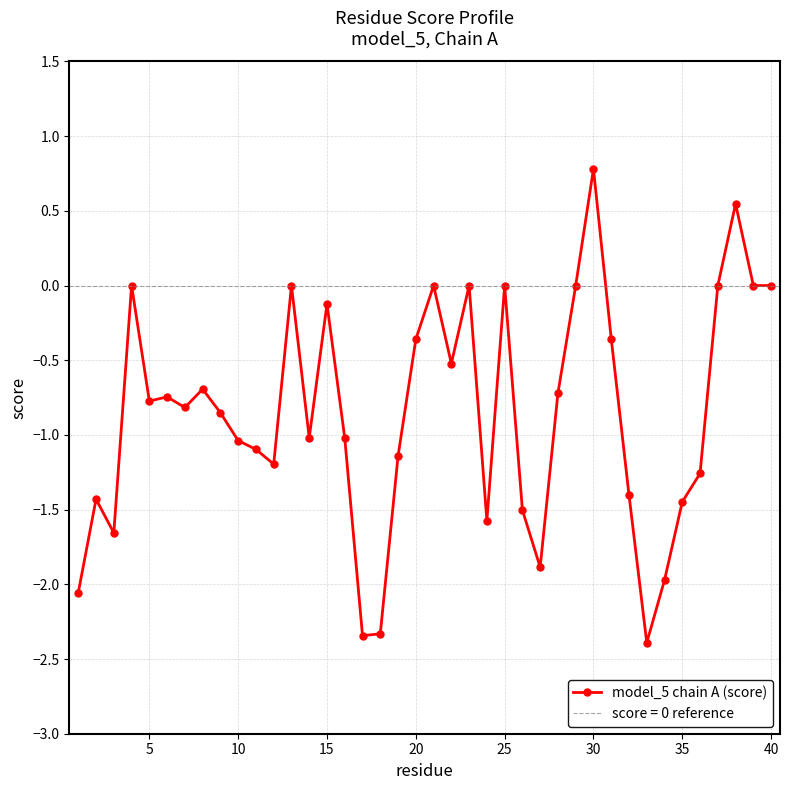

What is the difference between the maximum and minimum values?

3.2